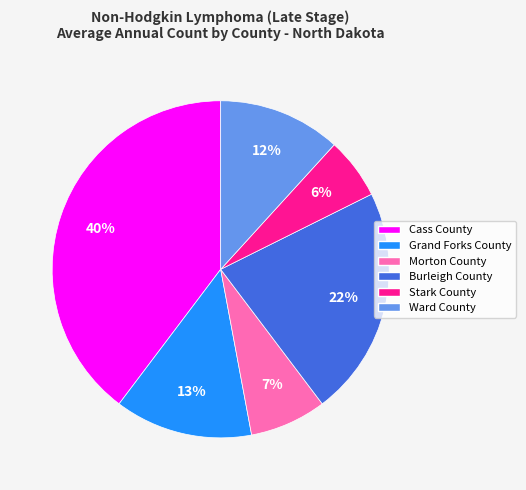

To the nearest percent, what is the difference between the Morton County and Burleigh County slice percentages?

15%